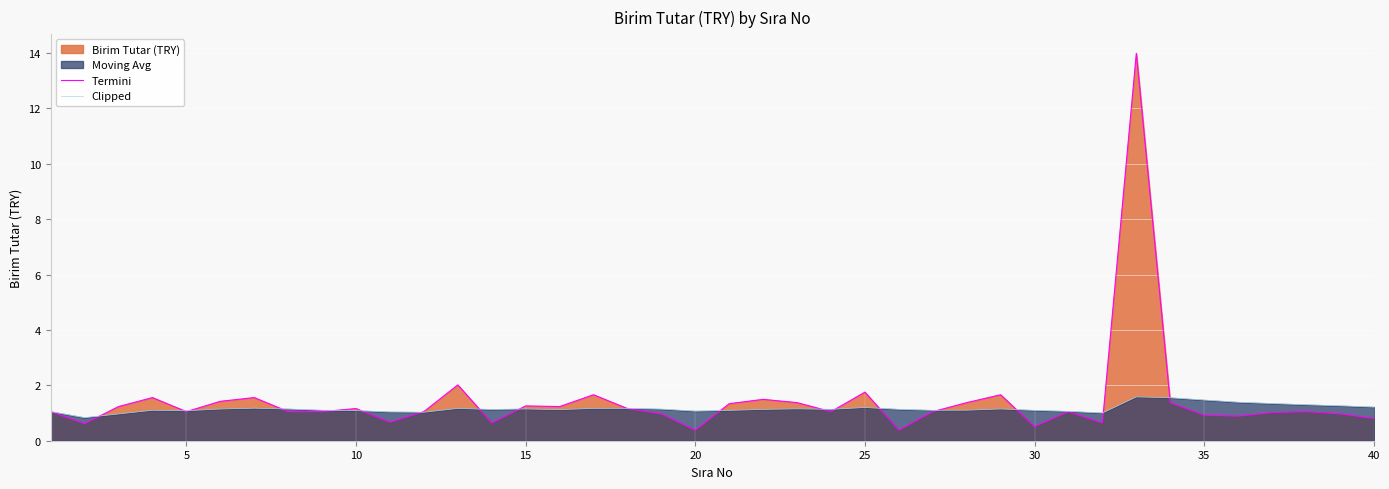

Which series has the widest spread of values?

Termini